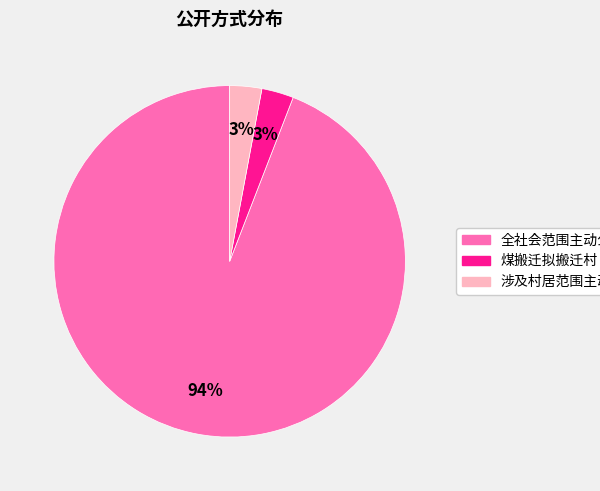

To the nearest percent, what portion does 涉及村居范围主动公开 represent?

3%